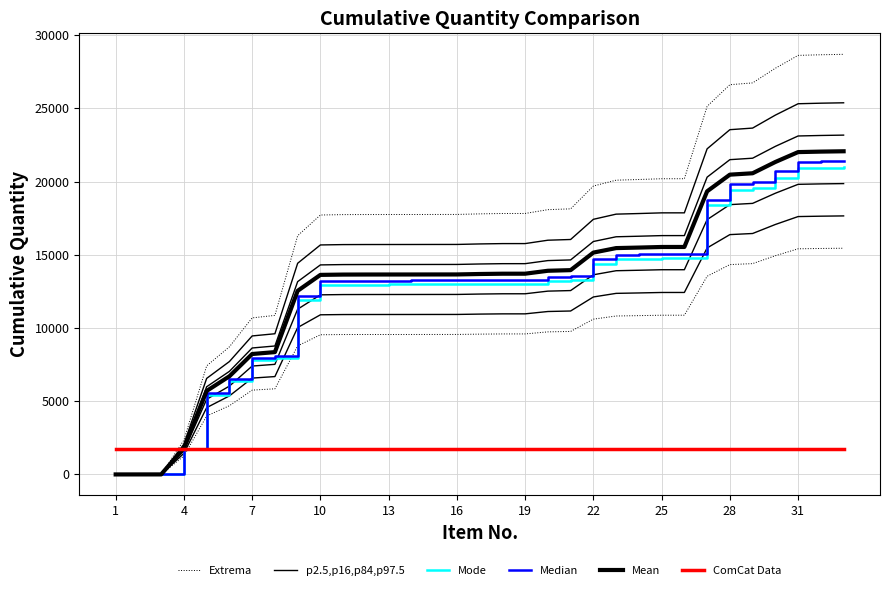

What is the sum of all Mean values?

432772.0